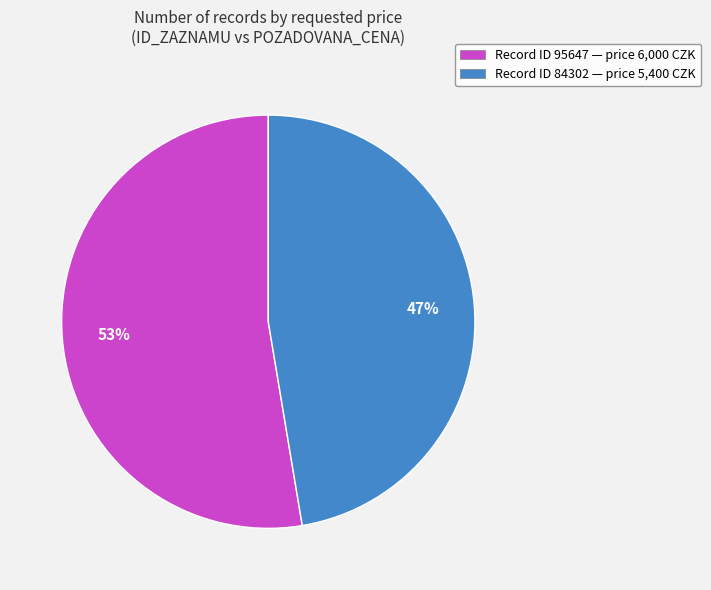

Which slice is the largest?

Record ID 95647 — price 6,000 CZK